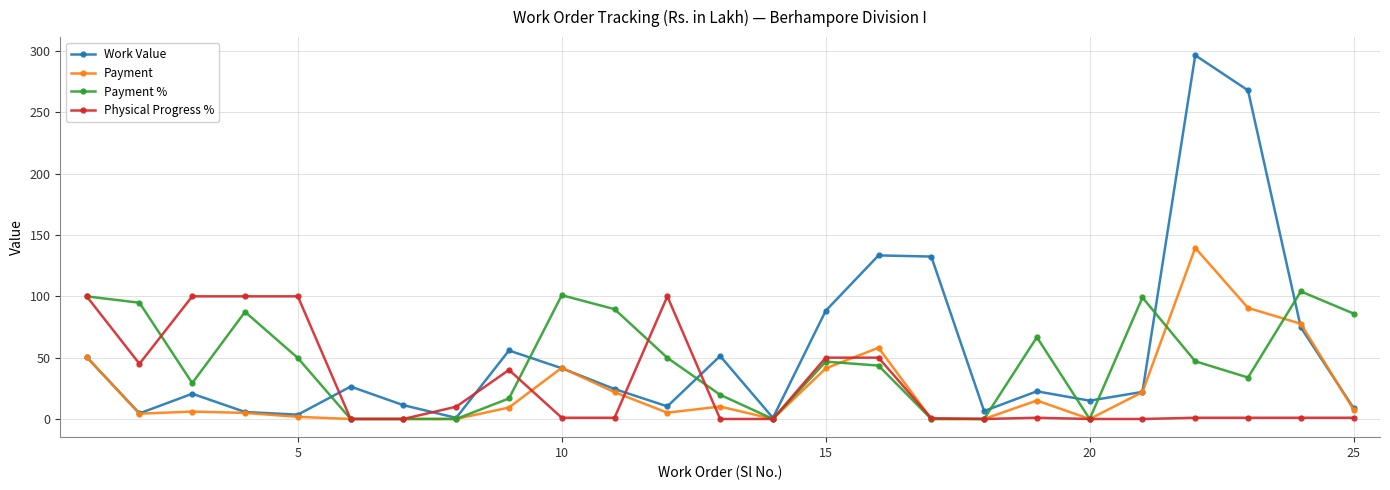

Does the chart display data point markers on the line(s)?

Yes